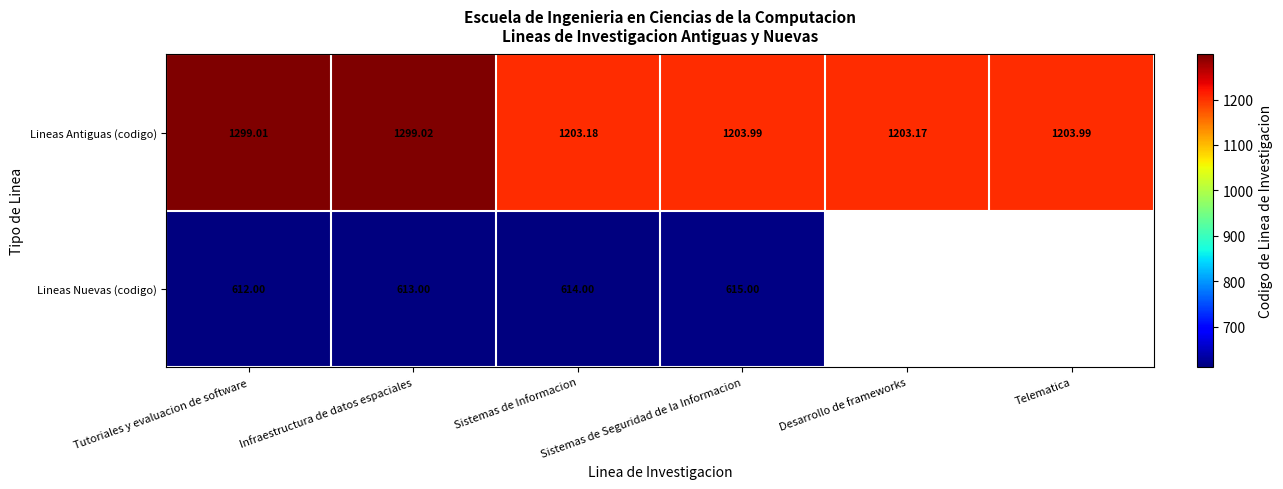

Rank the series by their maximum value, from highest to lowest.

Lineas Antiguas (codigo), Lineas Nuevas (codigo)